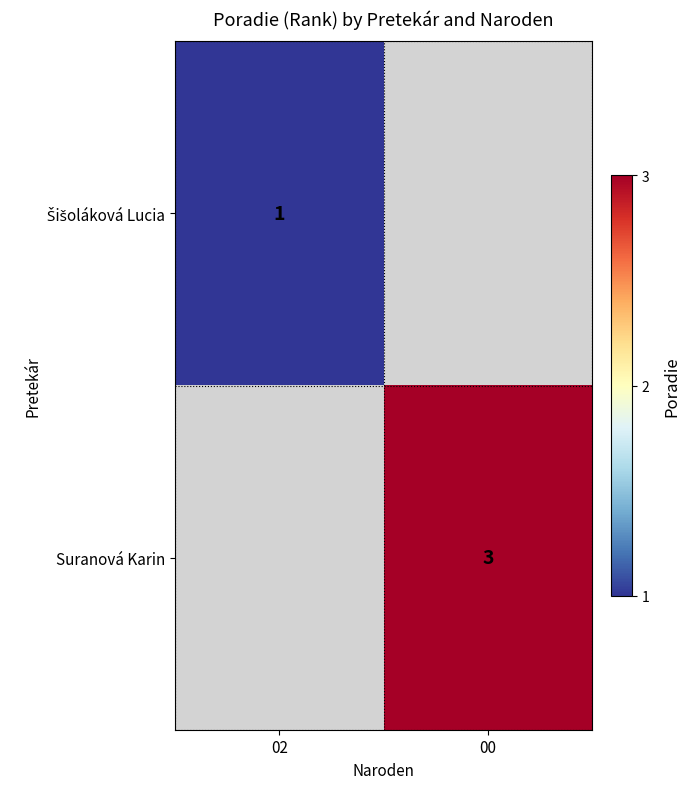

True or false: Suranová Karin has a value of 2 at 00.

False